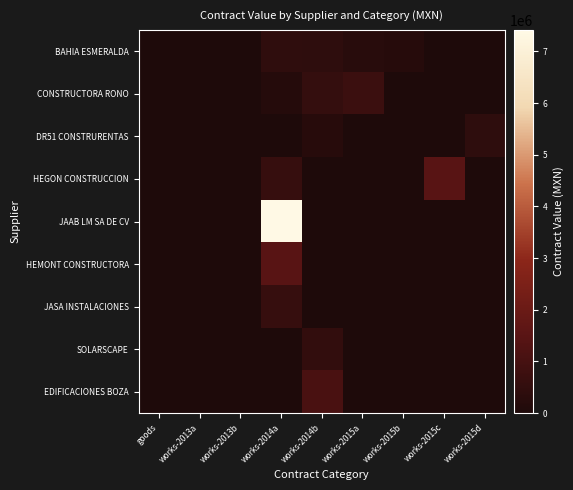

Reading left to right, extract all data points from this chart.

BAHIA ESMERALDA: goods=0.0	works-2013a=0.0	works-2013b=0.0	works-2014a=450910.0	works-2014b=423568.9	works-2015a=261471.6	works-2015b=224730.1	works-2015c=0.0	works-2015d=0.0
CONSTRUCTORA RONO: goods=0.0	works-2013a=0.0	works-2013b=0.0	works-2014a=190594.8	works-2014b=561625.4	works-2015a=746215.1	works-2015b=0.0	works-2015c=0.0	works-2015d=0.0
DR51 CONSTRURENTAS: goods=0.0	works-2013a=0.0	works-2013b=0.0	works-2014a=0.0	works-2014b=256273.3	works-2015a=0.0	works-2015b=0.0	works-2015c=0.0	works-2015d=430000.0
HEGON CONSTRUCCION: goods=0.0	works-2013a=0.0	works-2013b=0.0	works-2014a=625051.1	works-2014b=0.0	works-2015a=0.0	works-2015b=0.0	works-2015c=1465581.7	works-2015d=0.0
JAAB LM SA DE CV: goods=0.0	works-2013a=0.0	works-2013b=0.0	works-2014a=7415847.6	works-2014b=0.0	works-2015a=0.0	works-2015b=0.0	works-2015c=0.0	works-2015d=0.0
HEMONT CONSTRUCTORA: goods=0.0	works-2013a=0.0	works-2013b=0.0	works-2014a=1462670.1	works-2014b=0.0	works-2015a=0.0	works-2015b=0.0	works-2015c=0.0	works-2015d=0.0
JASA INSTALACIONES: goods=0.0	works-2013a=0.0	works-2013b=0.0	works-2014a=624063.3	works-2014b=0.0	works-2015a=0.0	works-2015b=0.0	works-2015c=0.0	works-2015d=0.0
SOLARSCAPE: goods=0.0	works-2013a=0.0	works-2013b=0.0	works-2014a=0.0	works-2014b=499980.3	works-2015a=0.0	works-2015b=0.0	works-2015c=0.0	works-2015d=0.0
EDIFICACIONES BOZA: goods=0.0	works-2013a=0.0	works-2013b=0.0	works-2014a=0.0	works-2014b=1094783.9	works-2015a=0.0	works-2015b=0.0	works-2015c=0.0	works-2015d=0.0